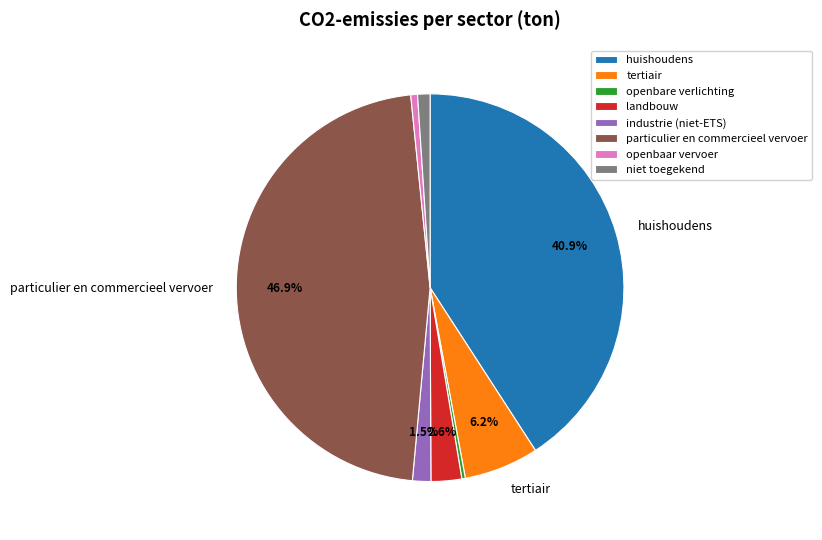

Which has a higher value, tertiair or landbouw?

tertiair